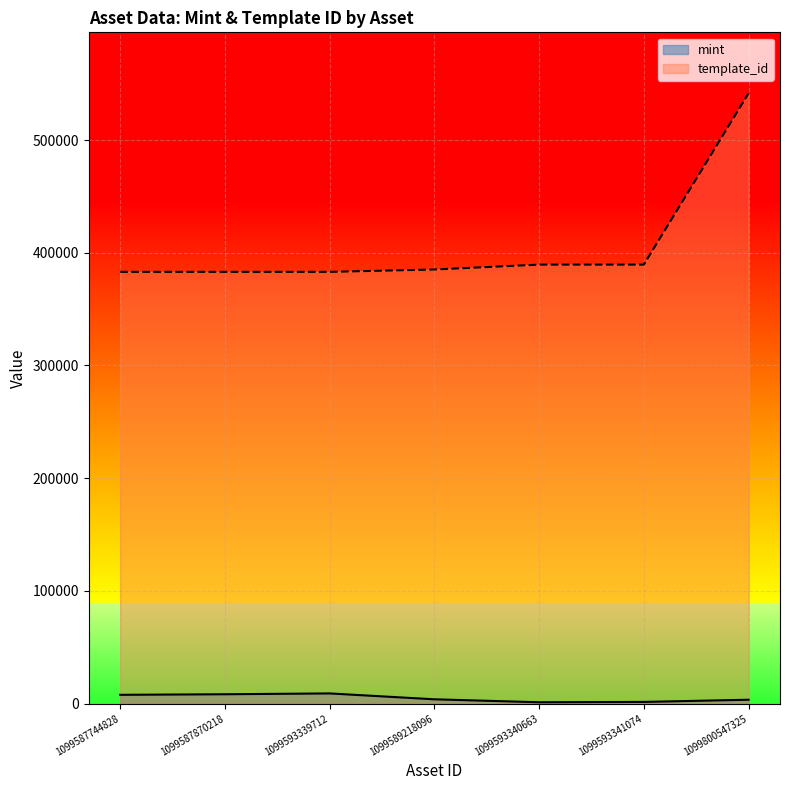

At 1099587744828, list the series in order from largest to smallest.

template_id, mint